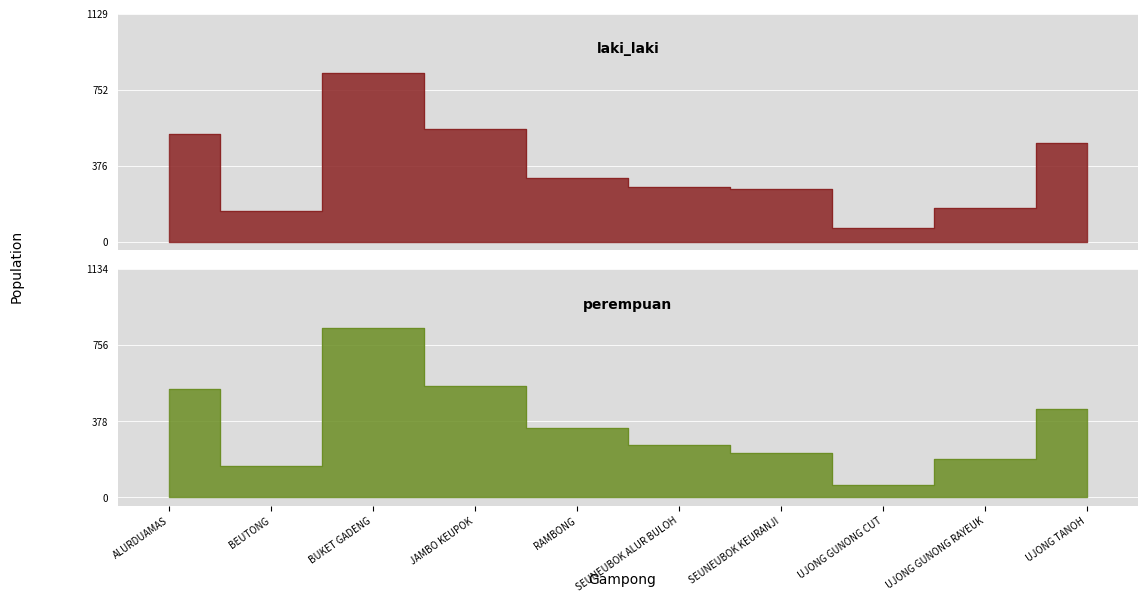

Count the number of categories in the chart.

10